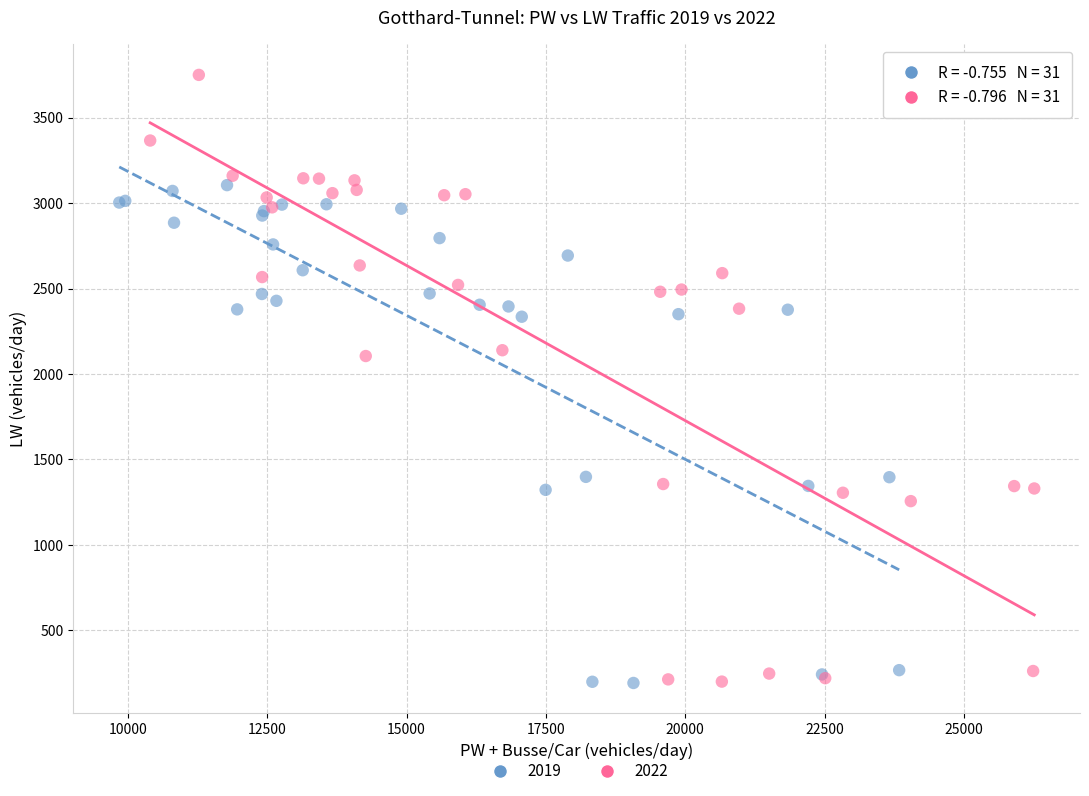

Which series has the widest spread of Y values?

2022